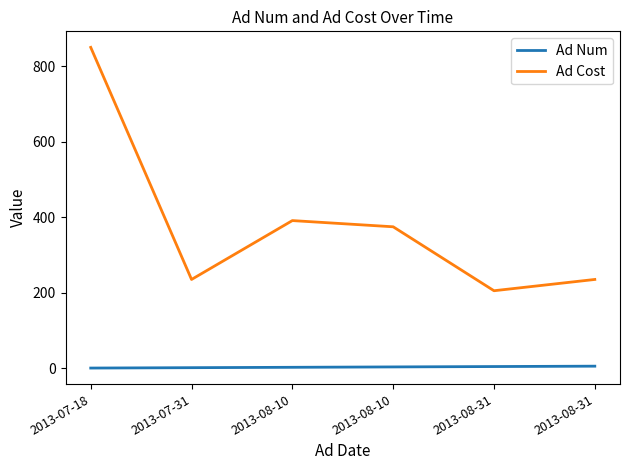

What is the spread (max minus min) of values at 2013-08-10?

388.4